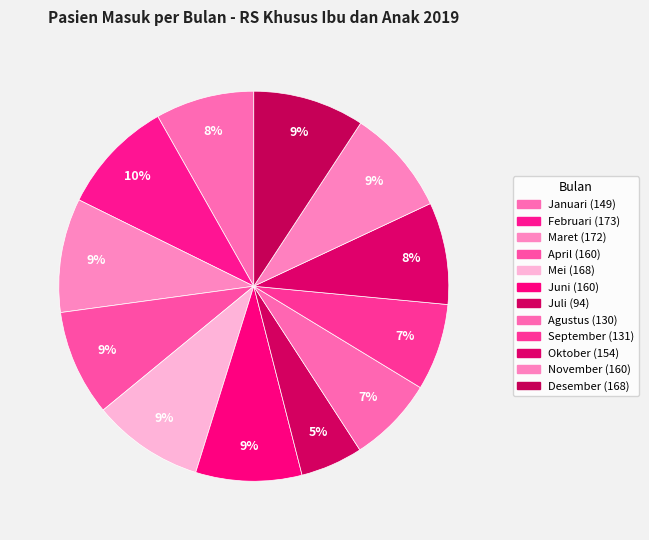

The September slice represents 7% of the pie. True or false?

True